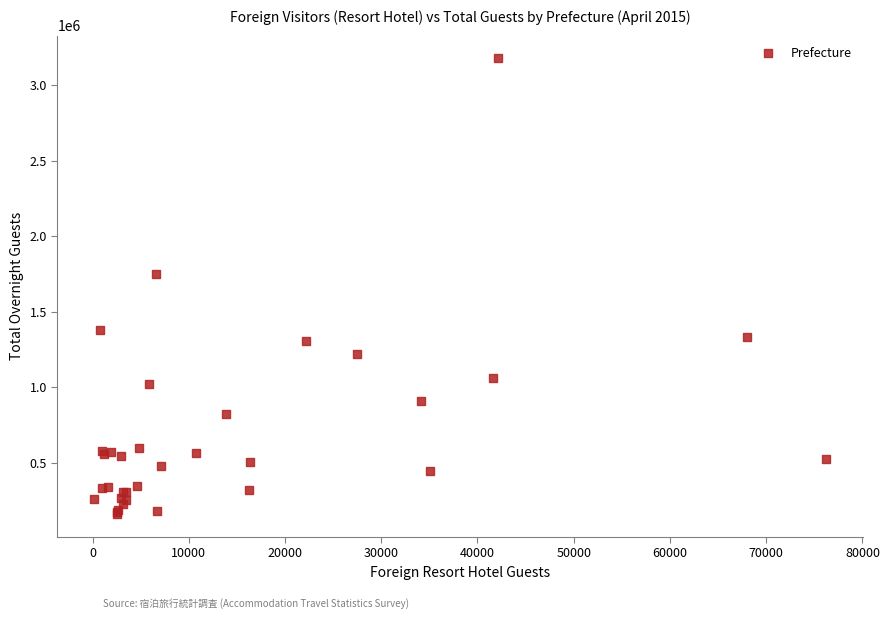

What Y value in the scatter plot is closest to 1668035?

1746110